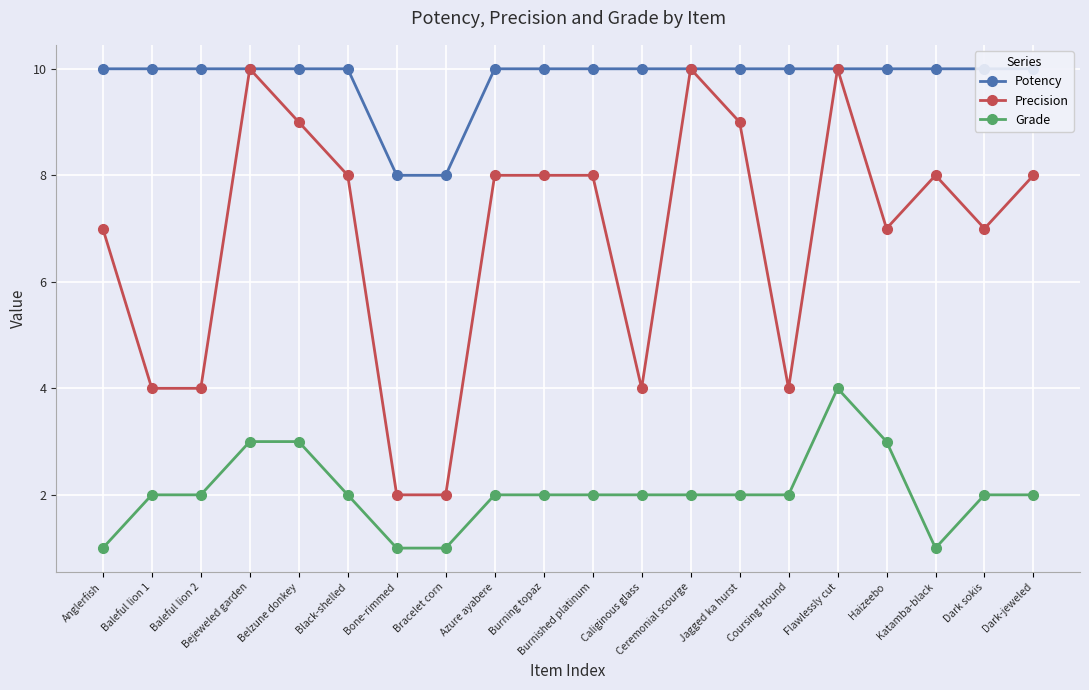

Rank the categories by Potency value from lowest to highest.

Bone-rimmed, Bracelet corn, Anglerfish, Baleful lion 1, Baleful lion 2, Bejeweled garden, Belzune donkey, Black-shelled, Azure ayabere, Burning topaz, Burnished platinum, Caliginous glass, Ceremonial scourge, Jagged ka hurst, Coursing Hound, Flawlessly cut, Haizeebo, Katamba-black, Dark sokis, Dark-jeweled